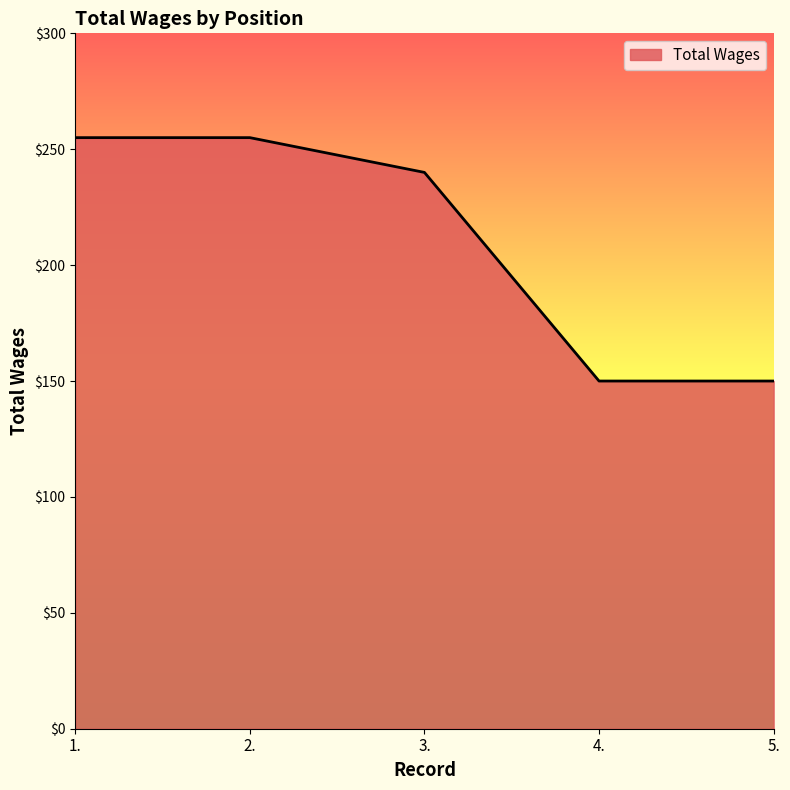

Approximately how many times larger is the value at 5. compared to 3.?

0.6